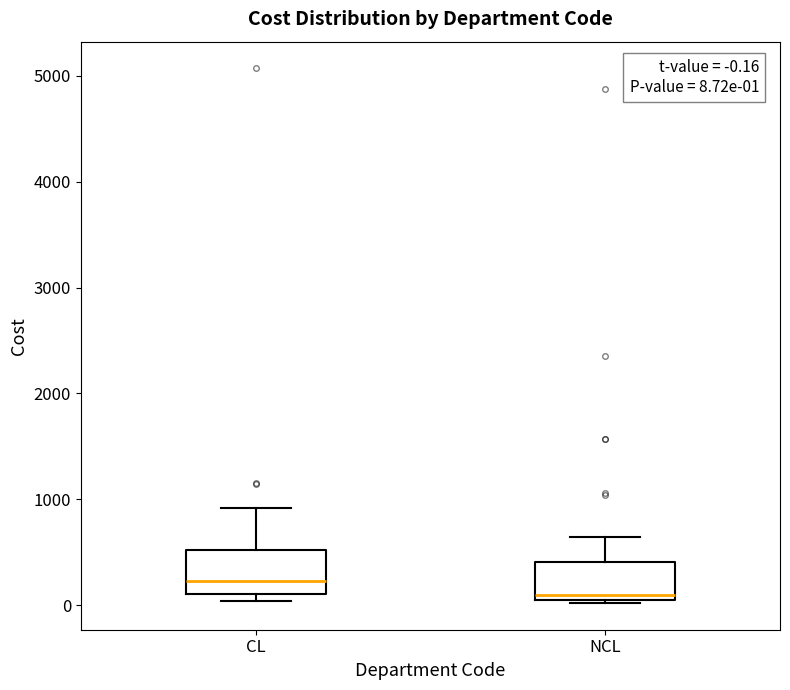

Which box has the highest median line?

CL